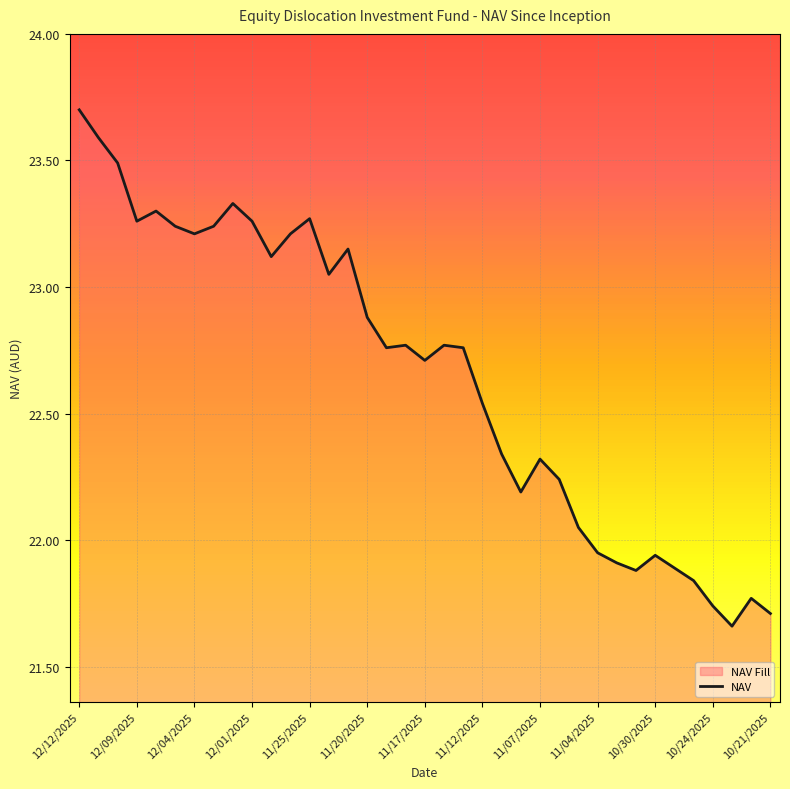

How many lines are shown in the chart?

1